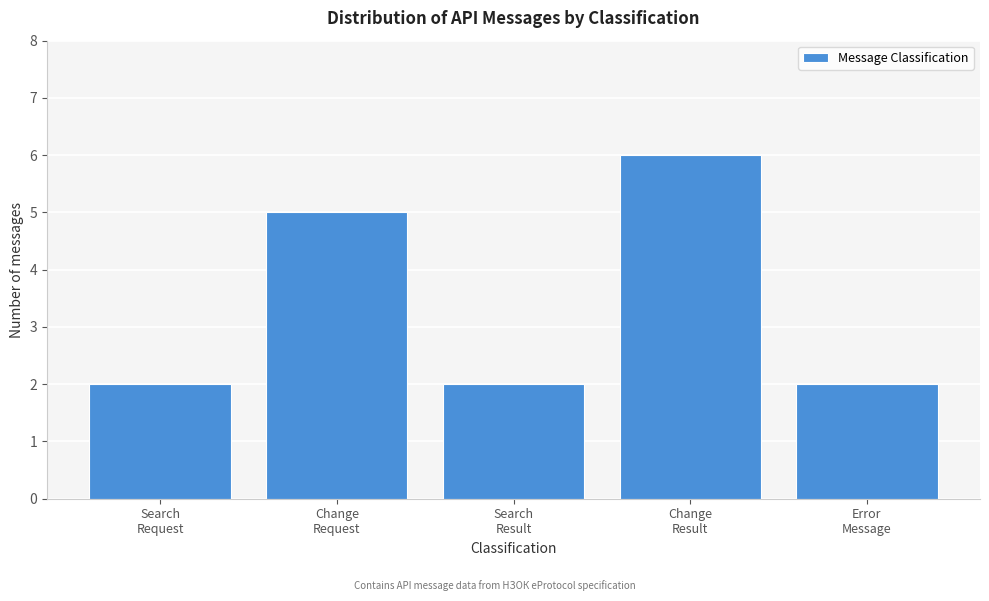

Reading right to left, extract all data points from this chart.

2	6	2	5	2